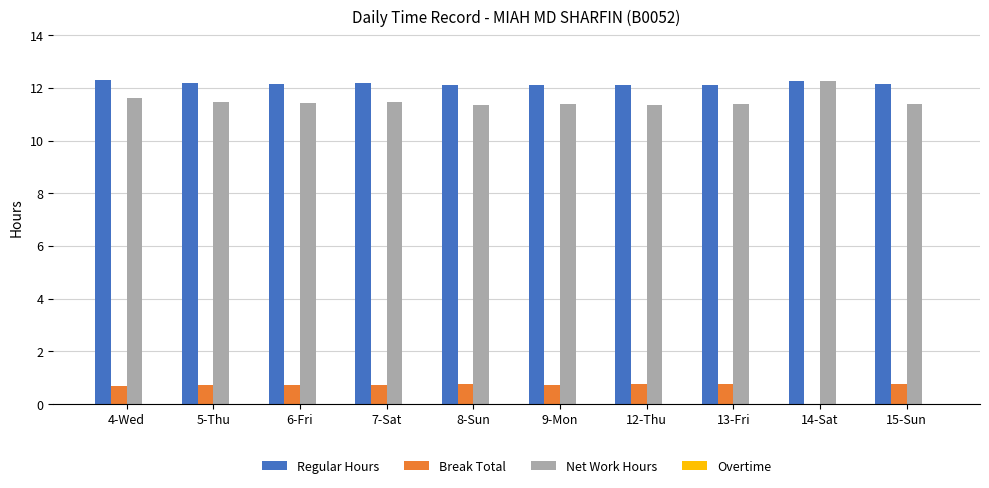

Which series has the largest total across all categories?

Regular Hours